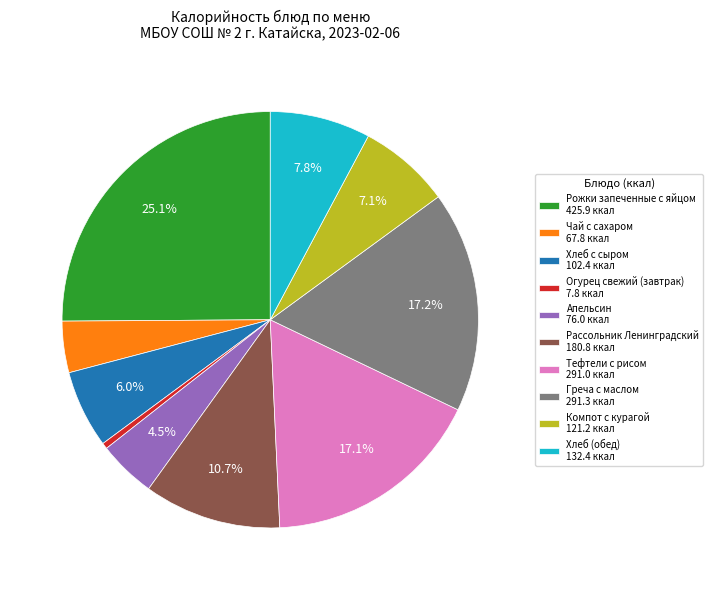

What is the ratio of the value at Рожки запеченные с яйцом to the value at Огурец свежий (завтрак)?

54.6